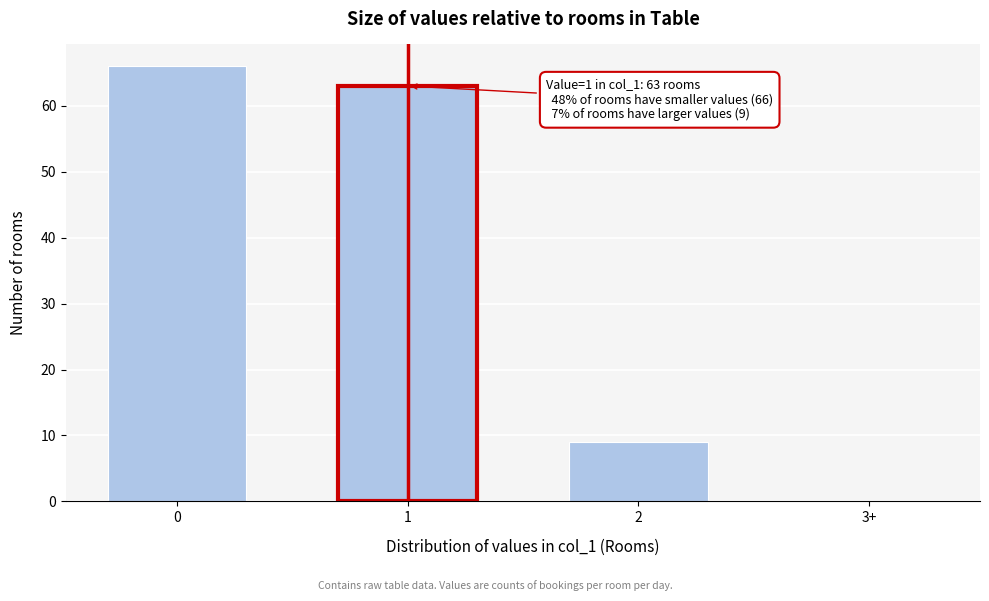

Reading left to right, extract all data points from this chart.

0=66	1=63	2=9	3+=0